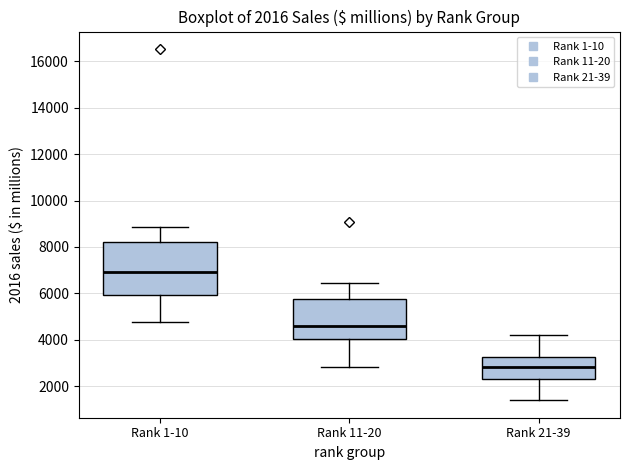

Which box is the tallest, from its lower edge to its upper edge?

Rank 1-10